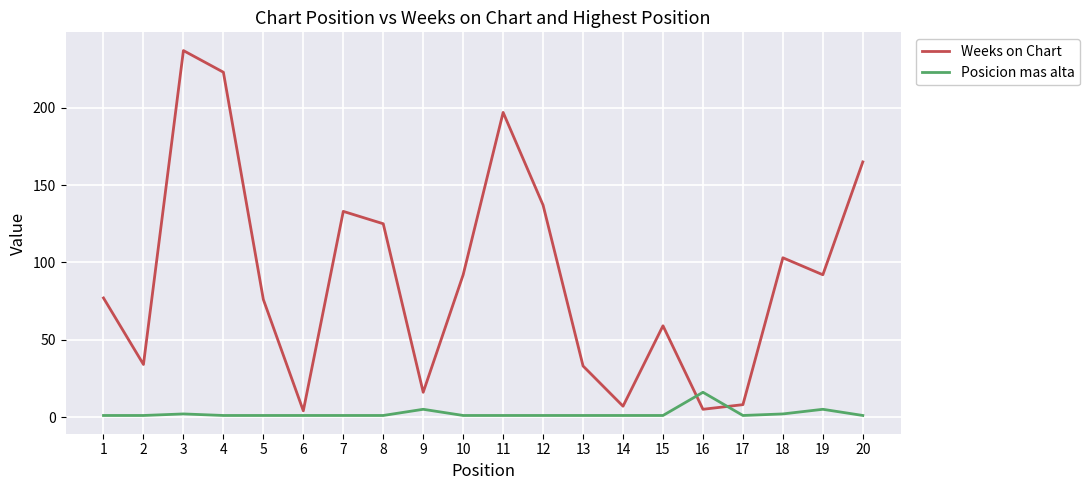

After their last crossing, which series has the higher values: Weeks on Chart or Posicion mas alta?

Weeks on Chart